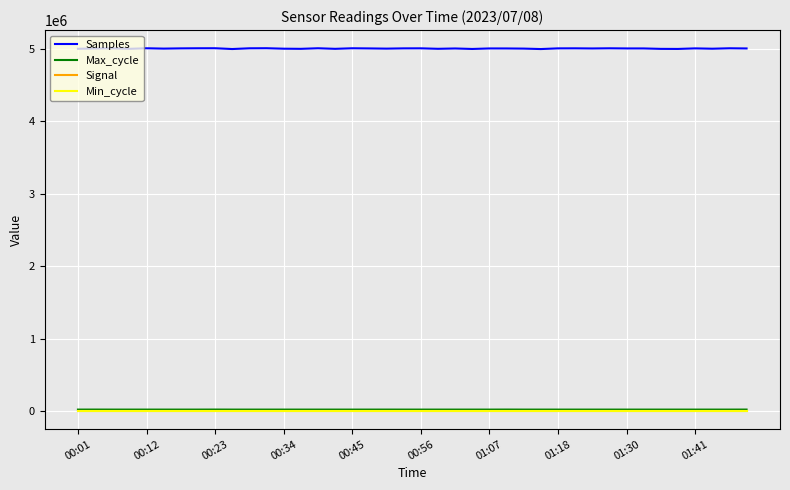

True or false: Signal and Min_cycle cross at least once.

False